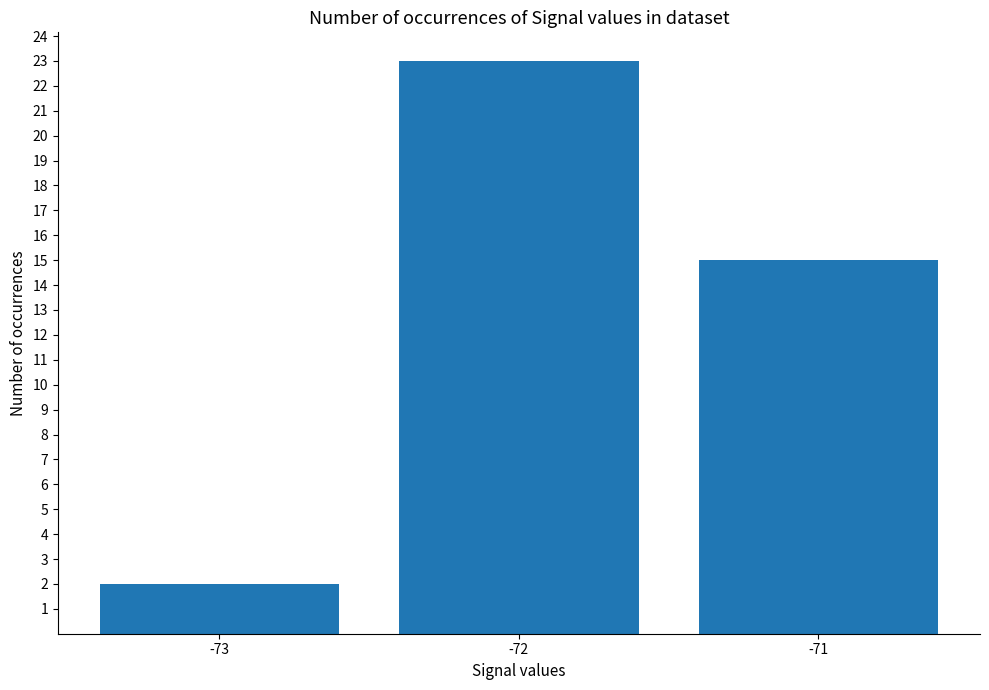

What is the change in value from -73 to -72?

+21